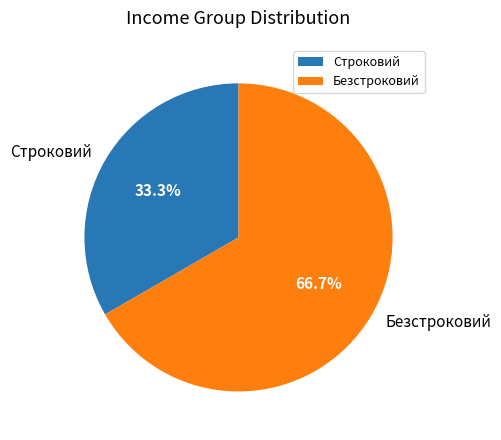

Which slice is the largest?

Безстроковий